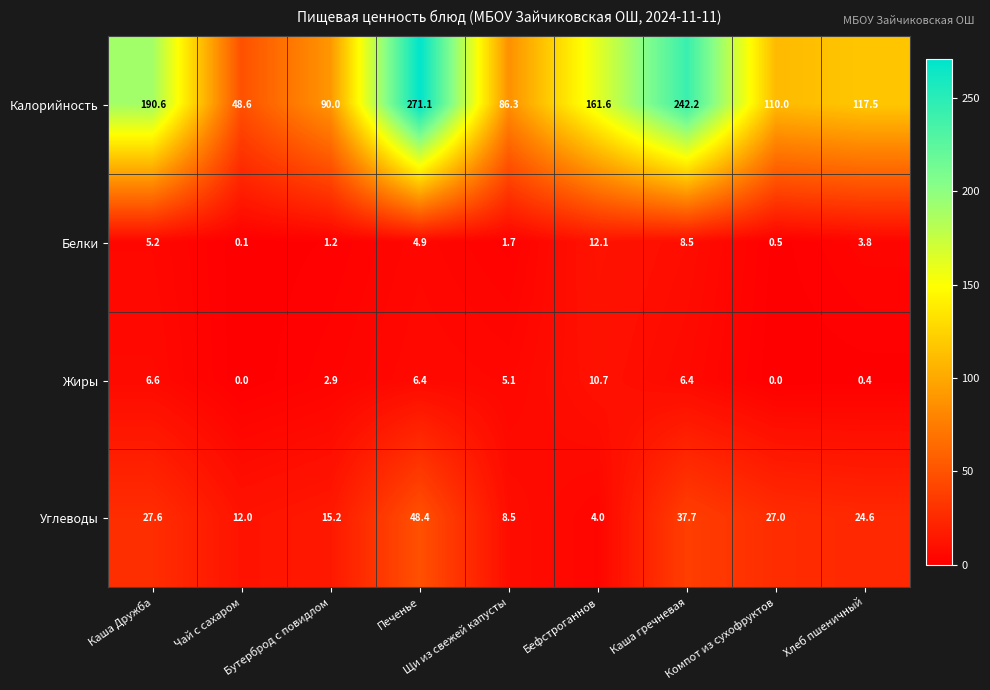

What is the total value across all series at Бутерброд с повидлом?

109.3